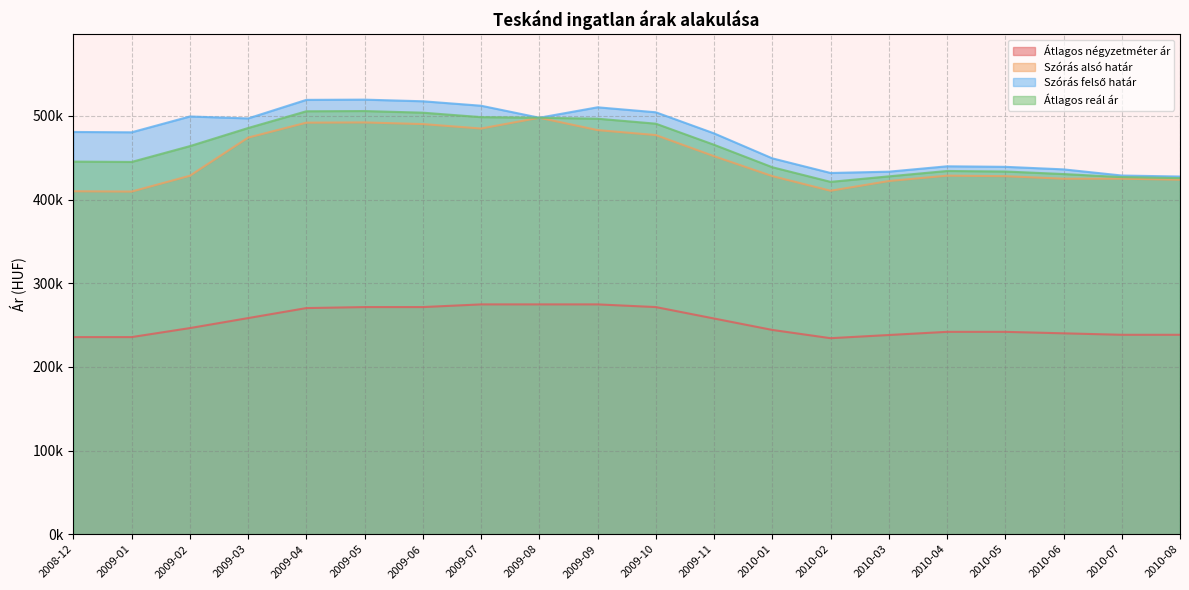

What are all the series names shown in the legend?

Átlagos négyzetméter ár, Szórás alsó határ, Szórás felső határ, Átlagos reál ár